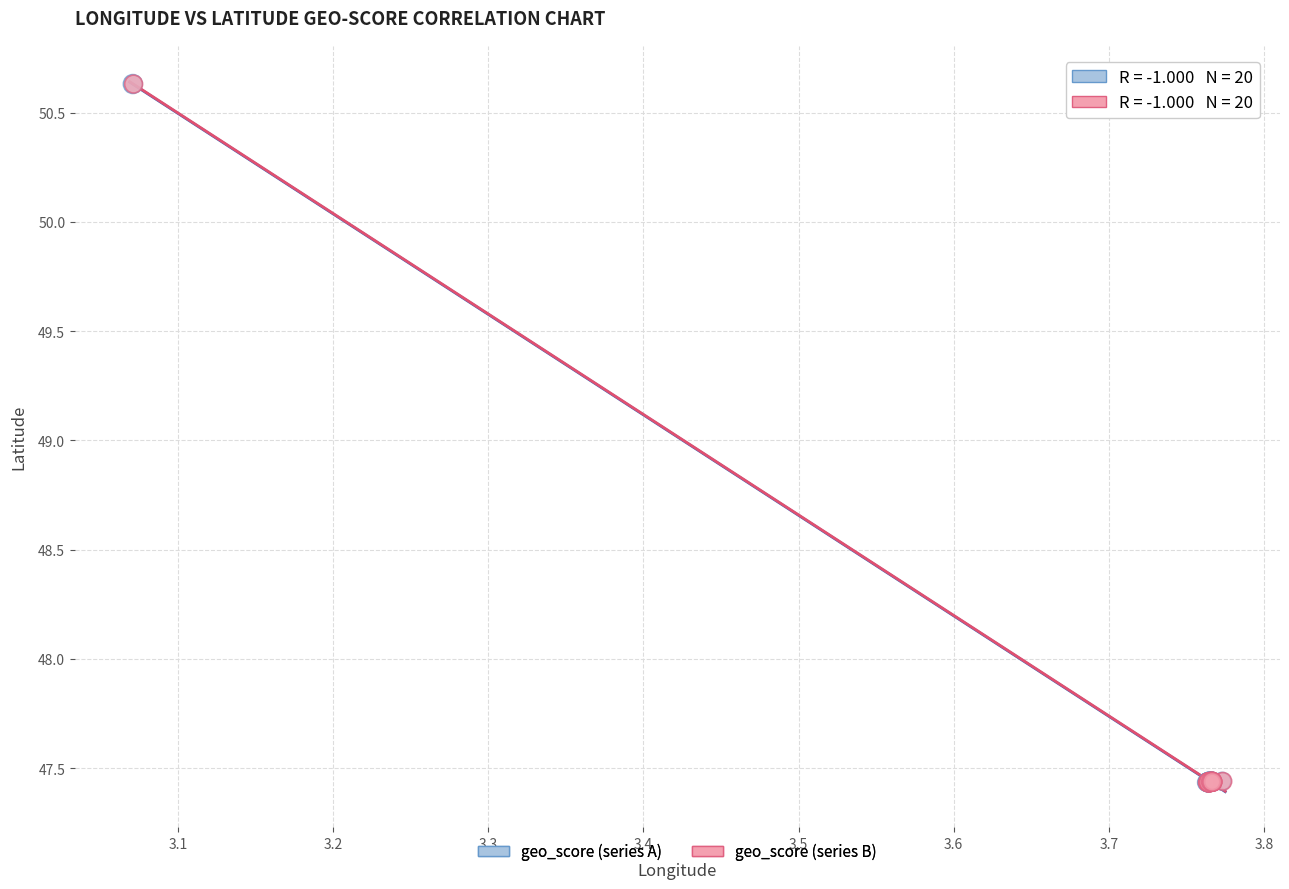

What are all the series names shown in the legend?

geo_score (series A), geo_score (series B)